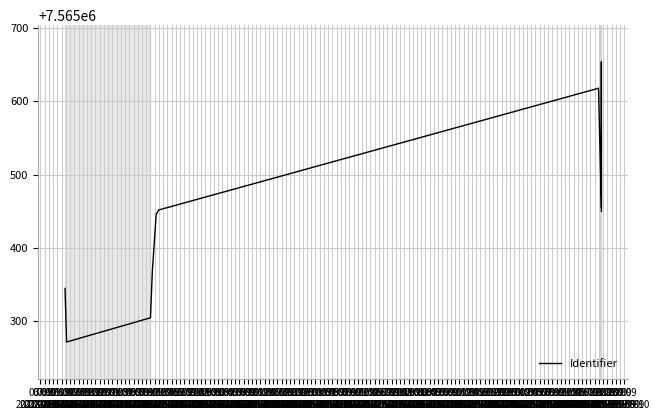

At which label is the value closest to 7565463?

13:09
2023-05-04